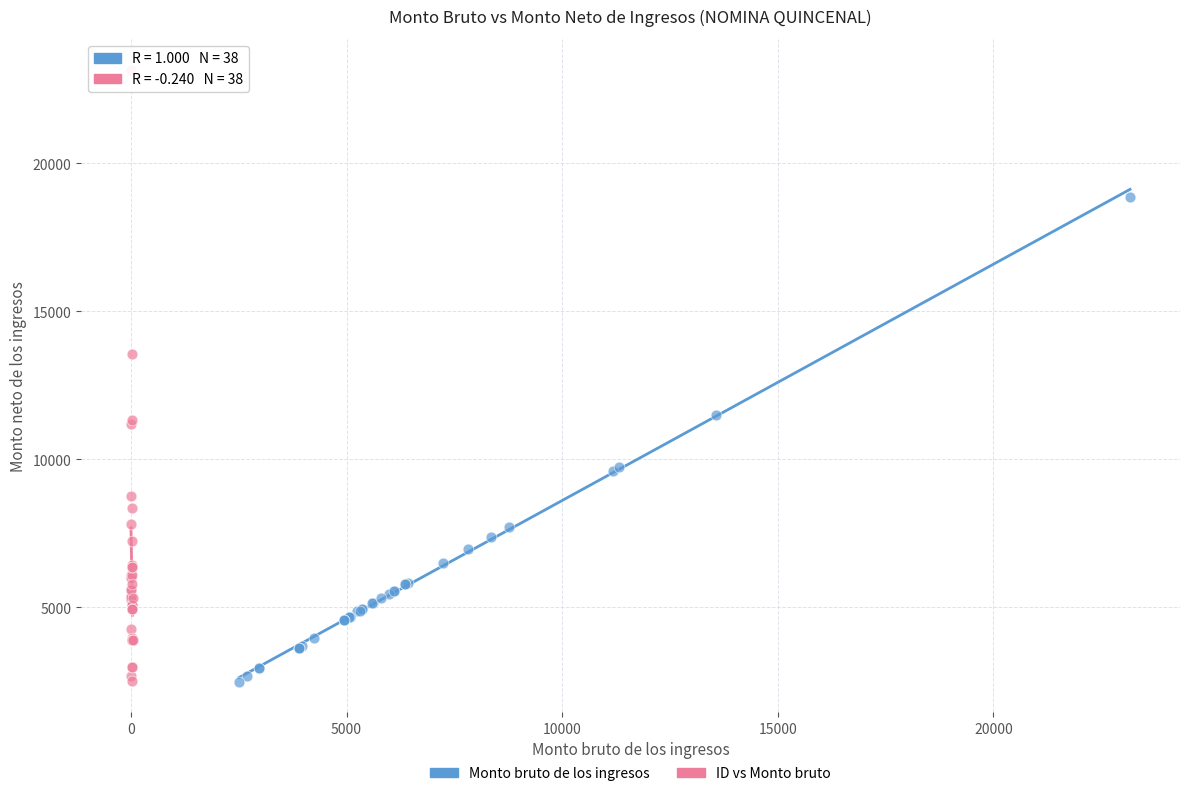

Which series reaches the maximum Y coordinate?

ID vs Monto bruto